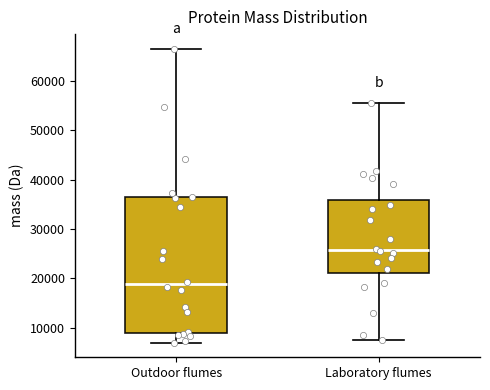

Where is the upper edge of the box for Laboratory flumes on the y-axis? The values are not printed on the chart, so give them approximately, as read against the axis.

36000